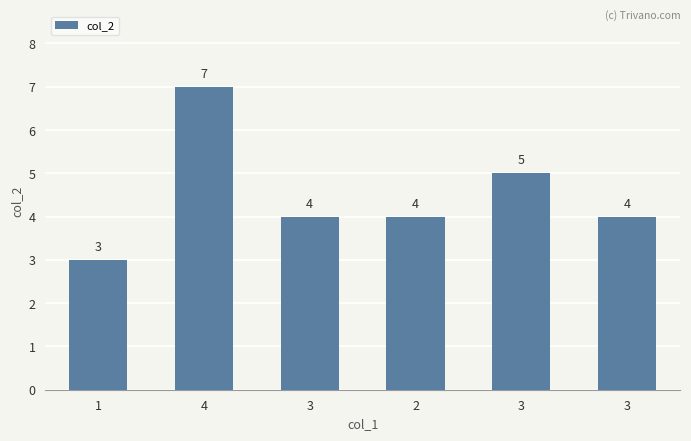

Which category has the highest value across all series?

4